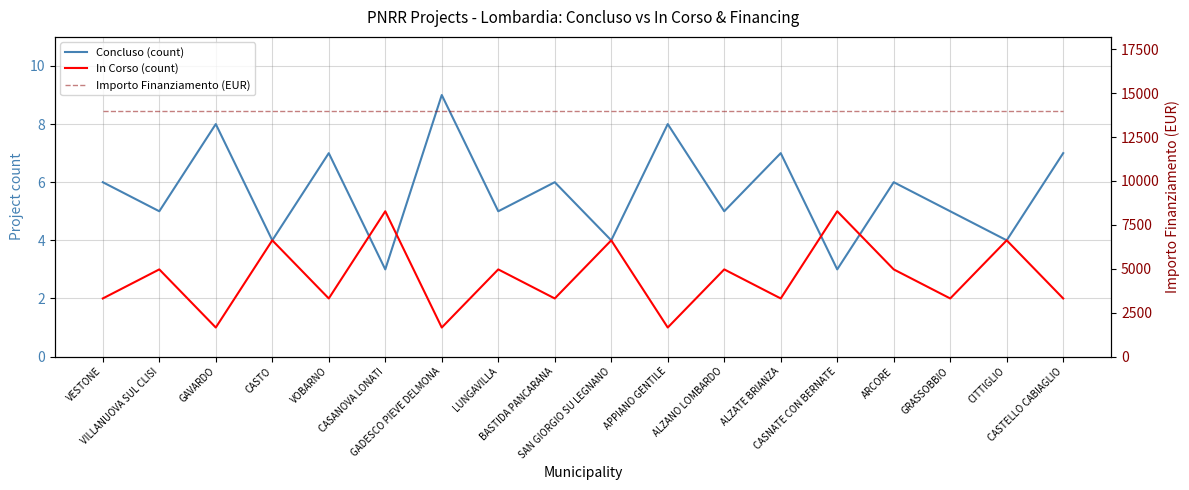

Which series has the largest total across all categories?

Importo Finanziamento (EUR)